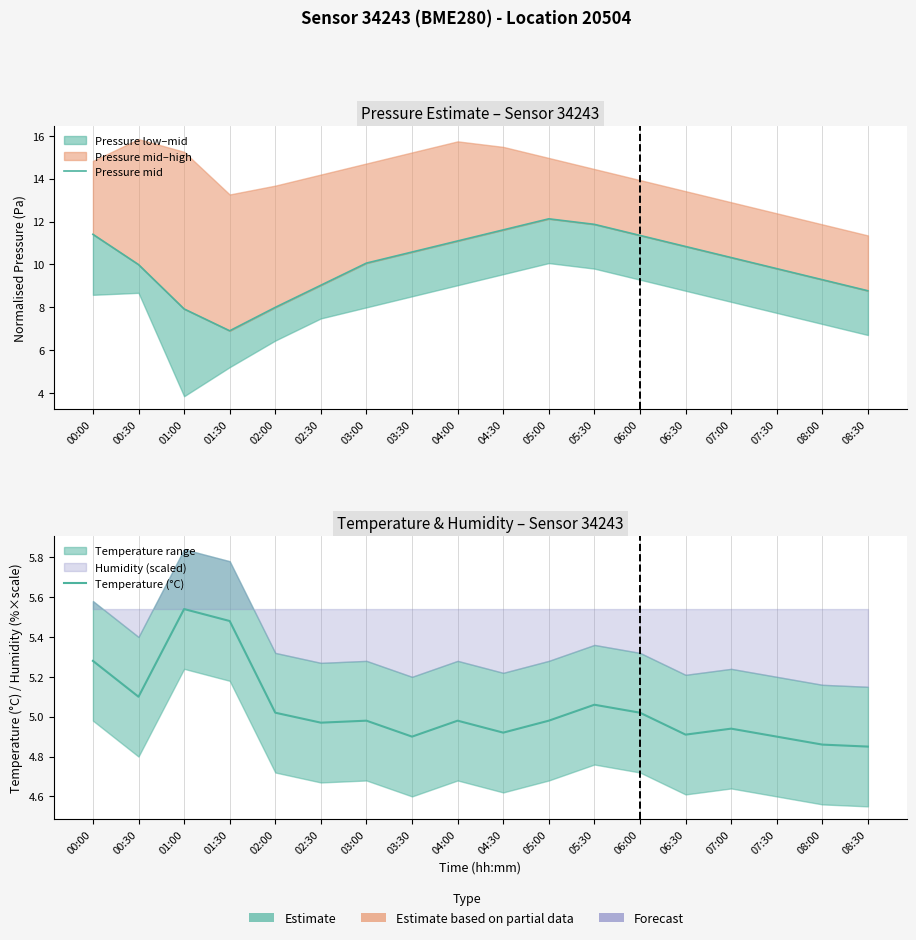

Is the value of Pressure mid at 06:30 greater than the value of Temperature (°C) at 04:00?

Yes